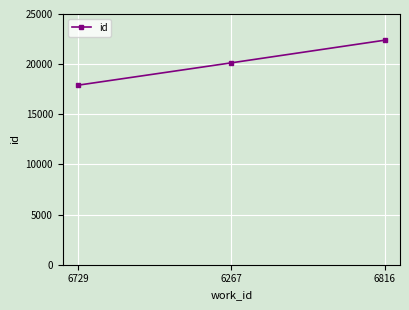

What is the smallest value displayed?

17904